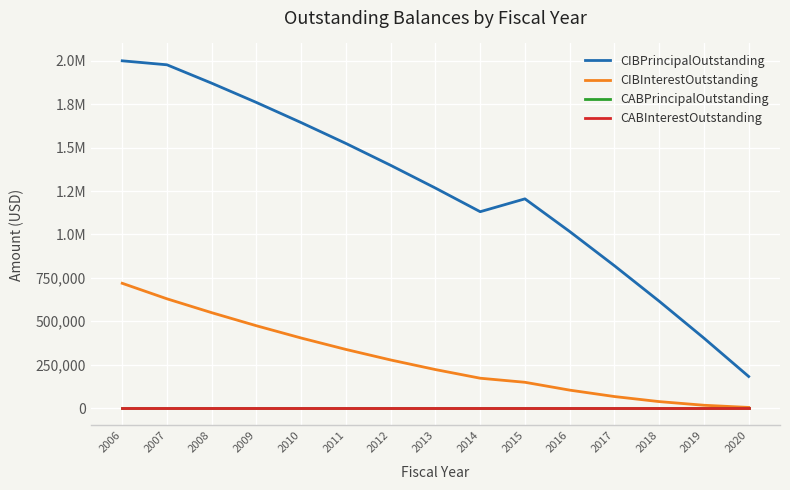

The CIBInterestOutstanding series shows 23051.8 at 2017. True or false?

False